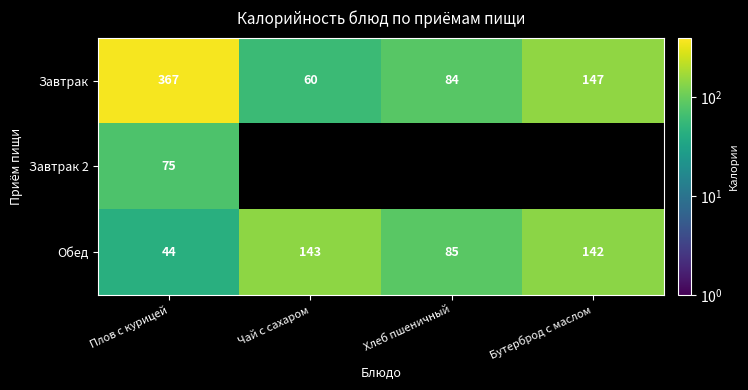

What is the lowest value of the Обед series?

44